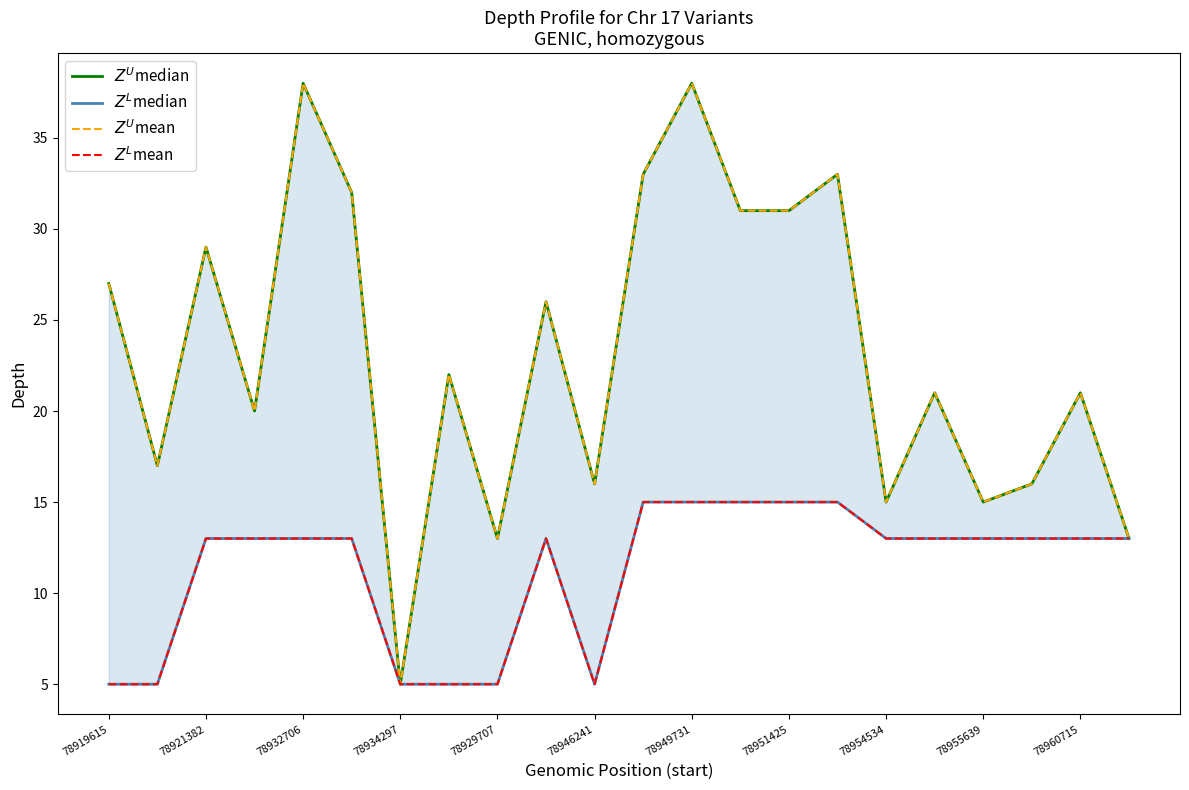

True or false: $Z^L$median has more than 0 interior local peaks.

True